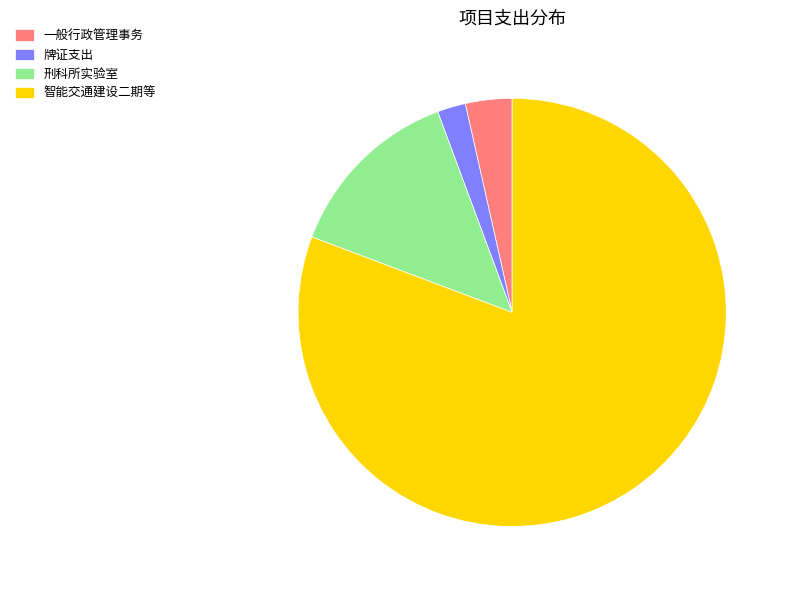

Which category has the smallest portion of the pie?

牌证支出